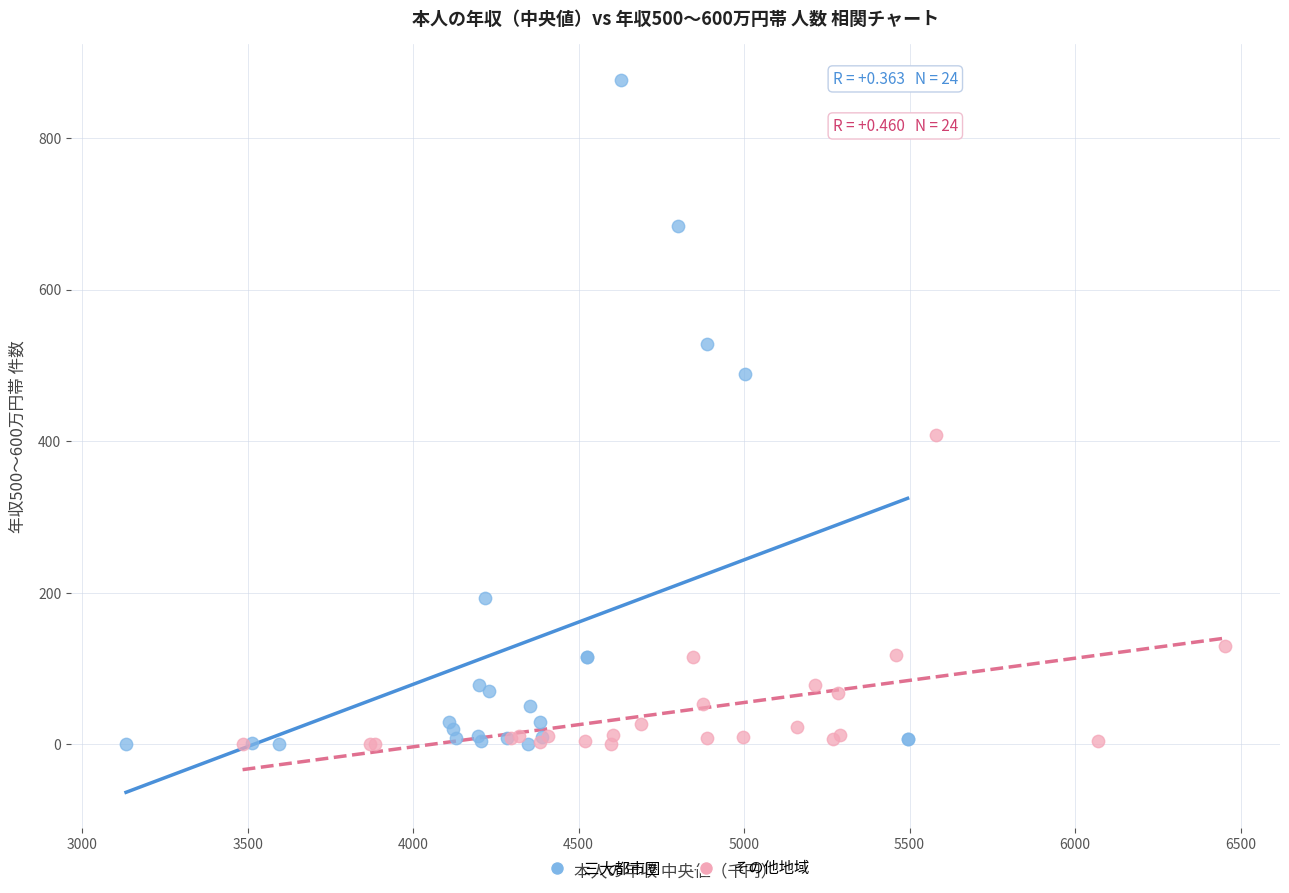

Which series has the largest Y range (max minus min)?

三大都市圏